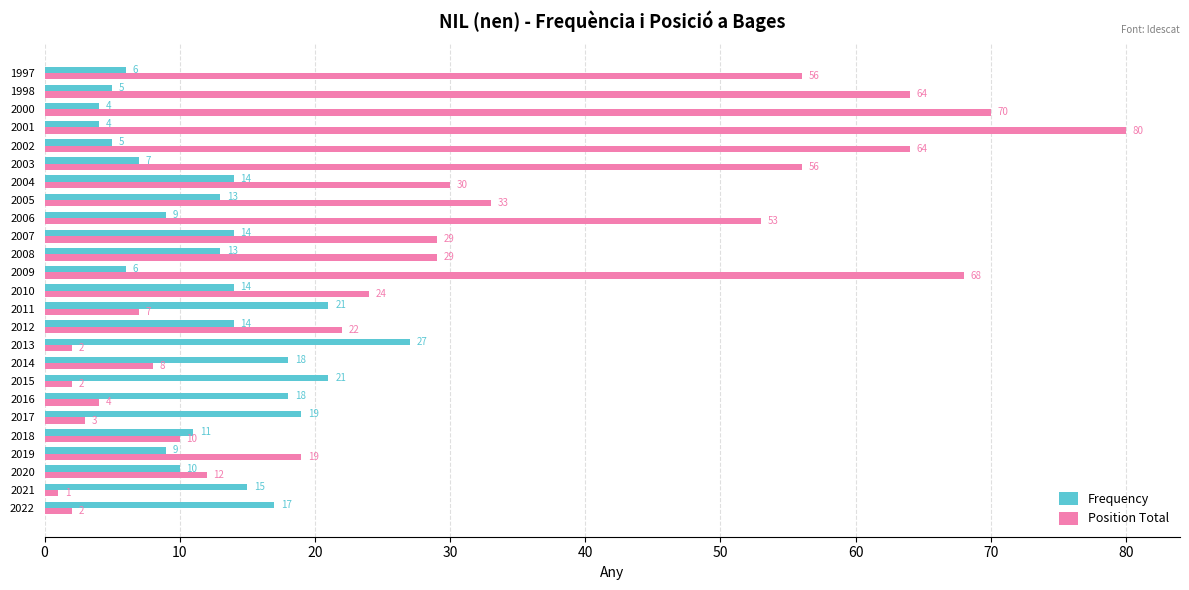

What are all the series names shown in the legend?

Frequency, Position Total